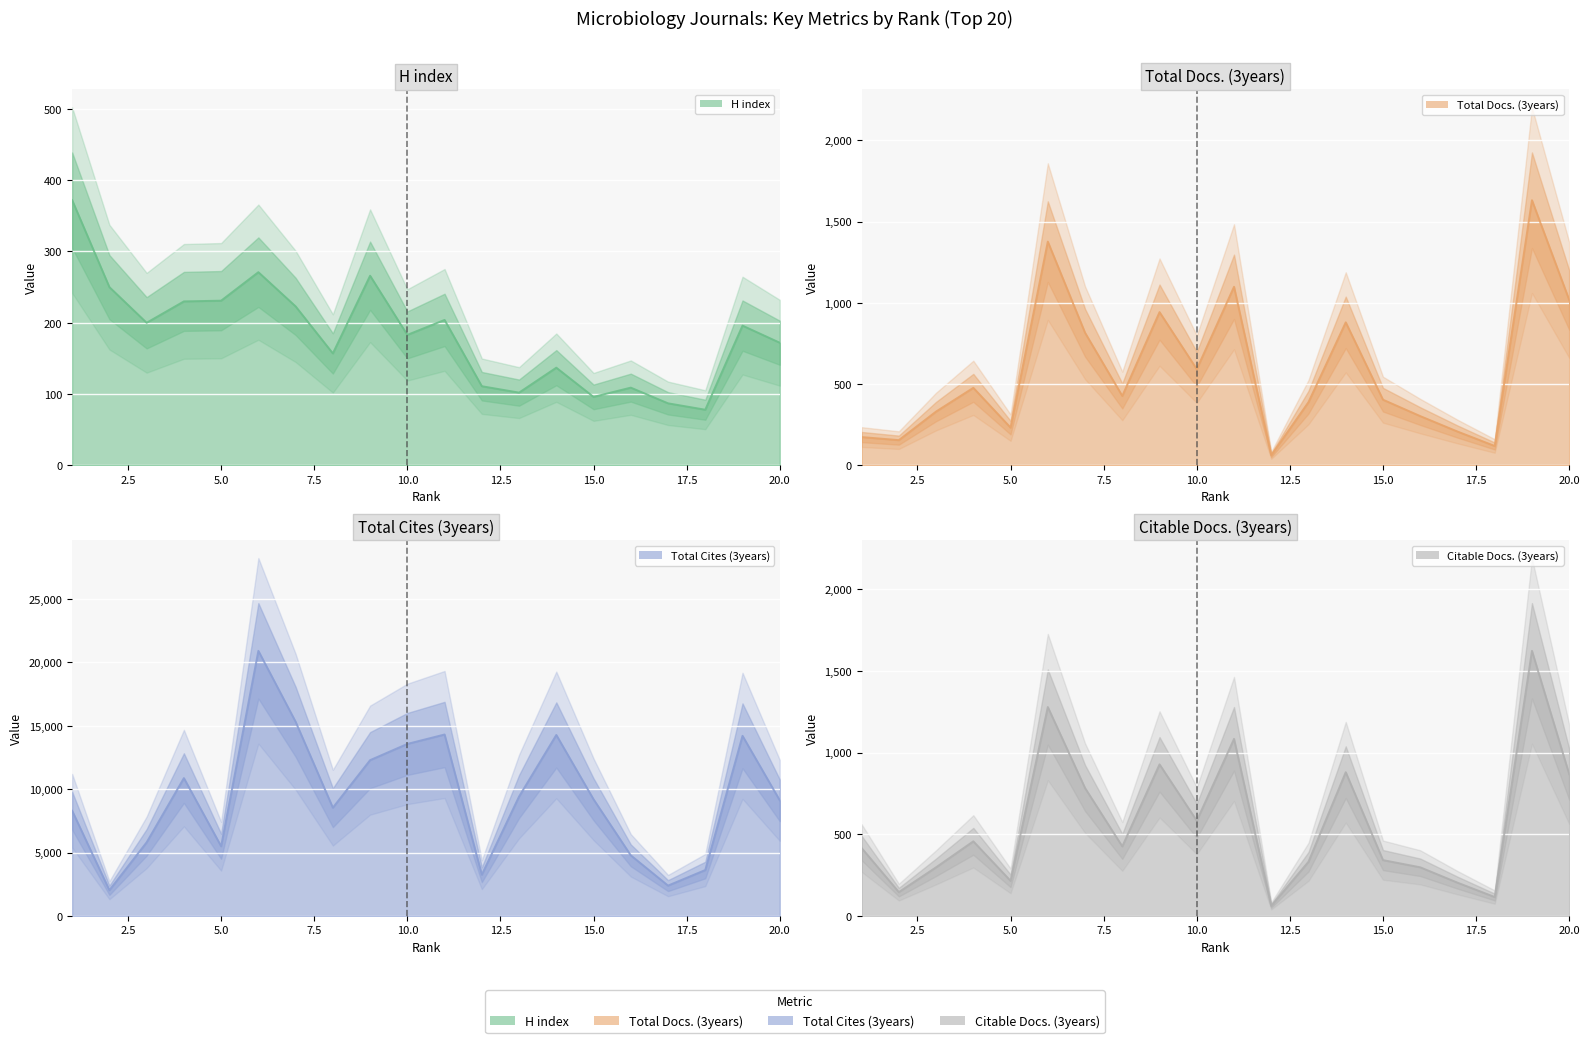

Which label corresponds to the smallest value in the chart?

12